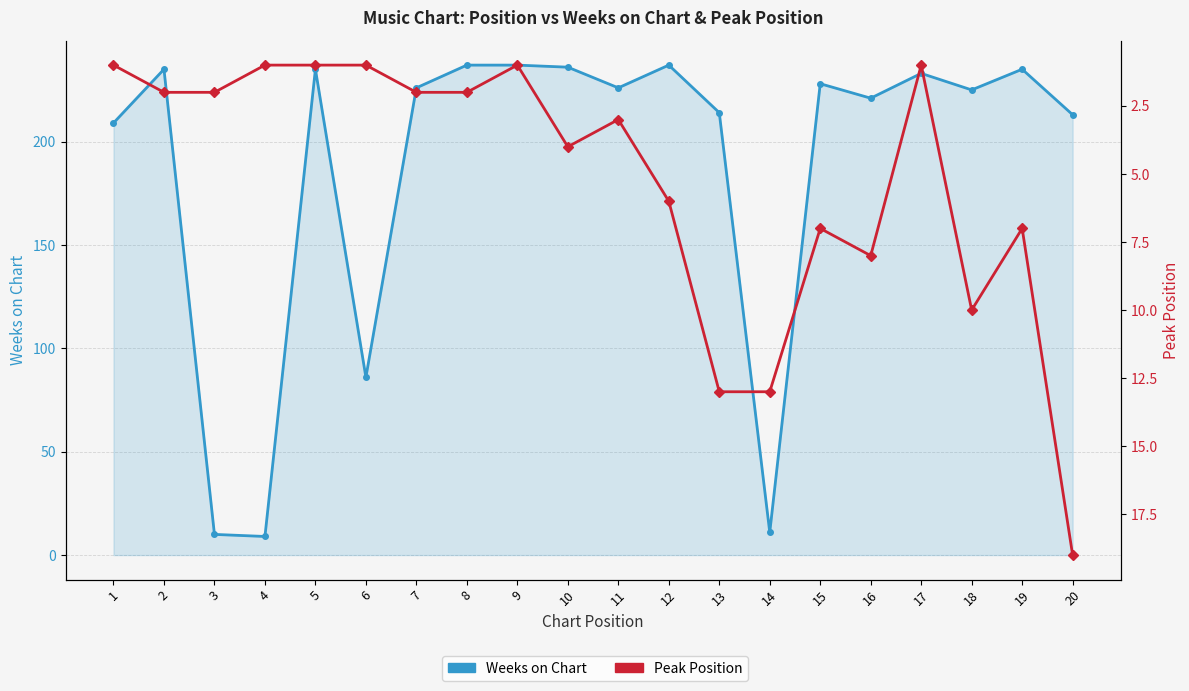

At which category is the sum across all series the highest?

12